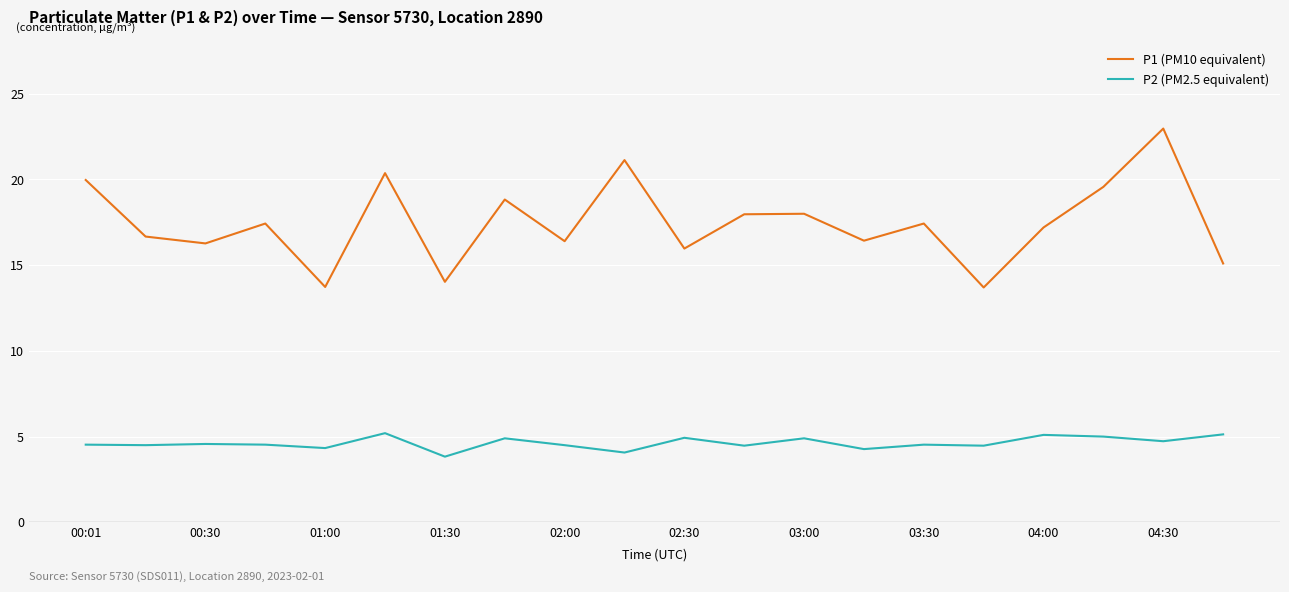

How many interior local peaks does the P1 (PM10 equivalent) series have?

7